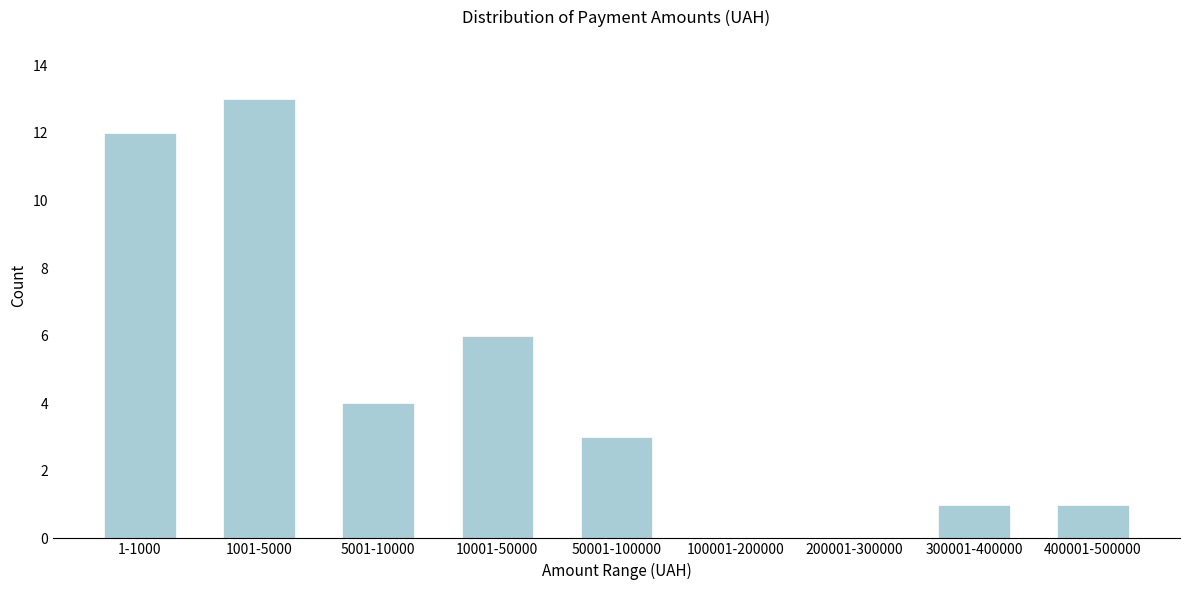

Reading right to left, list all the values displayed in this chart.

400001-500000=1	300001-400000=1	200001-300000=0	100001-200000=0	50001-100000=3	10001-50000=6	5001-10000=4	1001-5000=13	1-1000=12